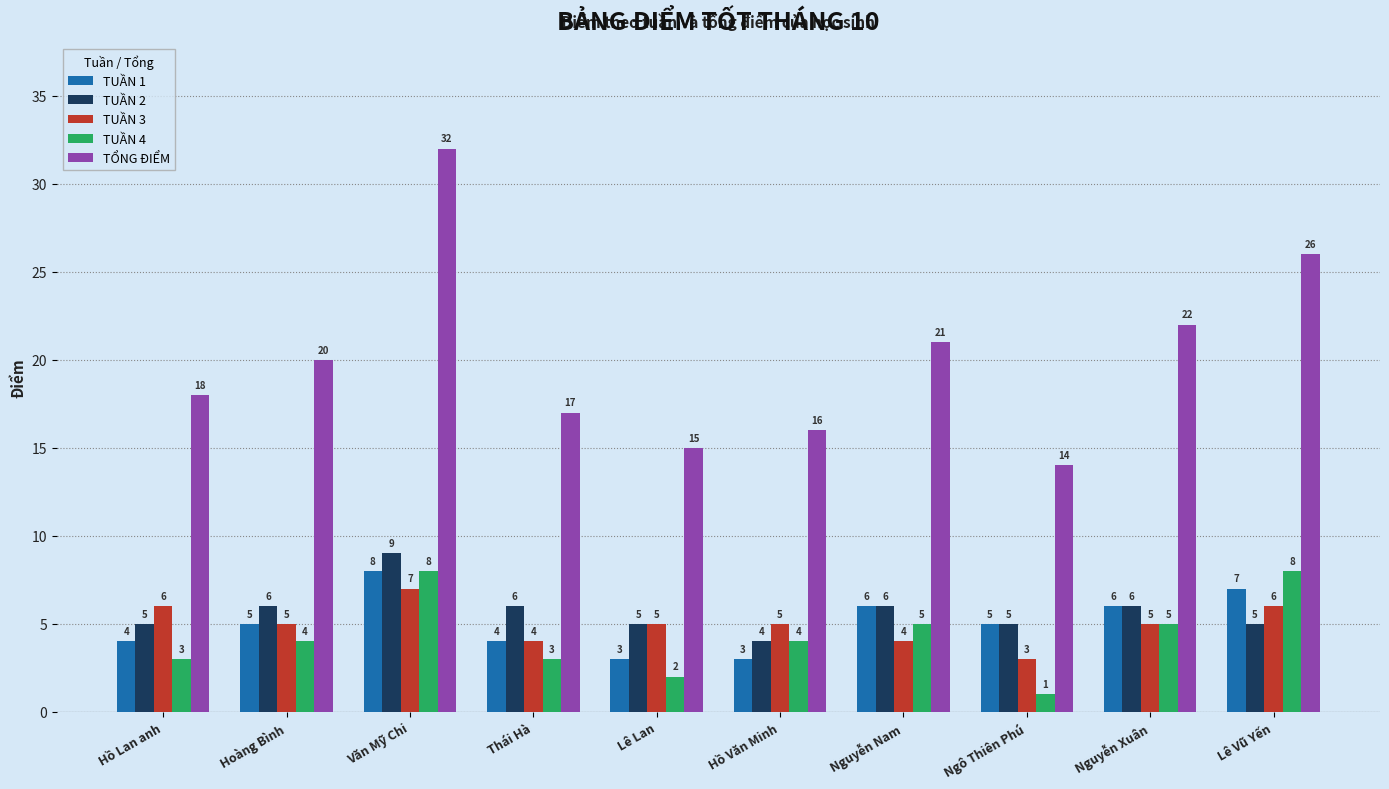

What is the difference between the second highest and minimum values in the TUẦN 3 series?

3